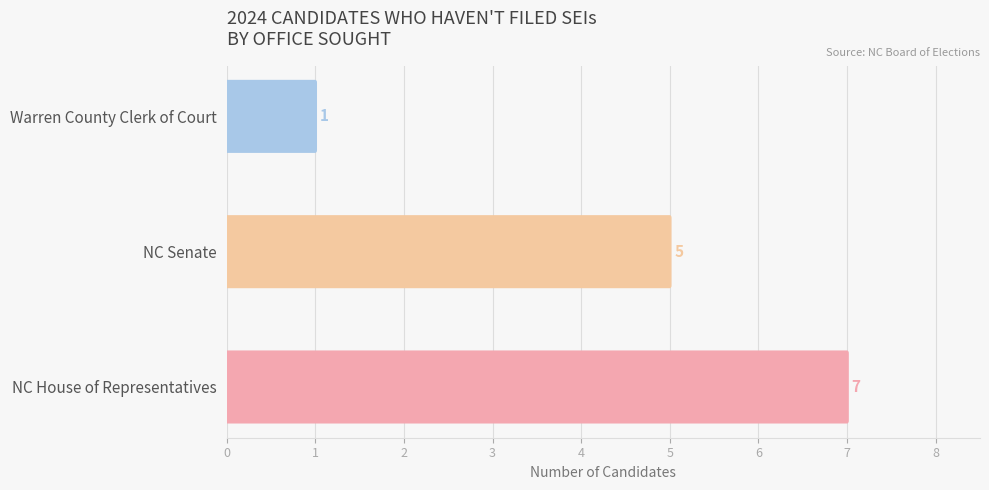

What is the smallest value displayed?

1